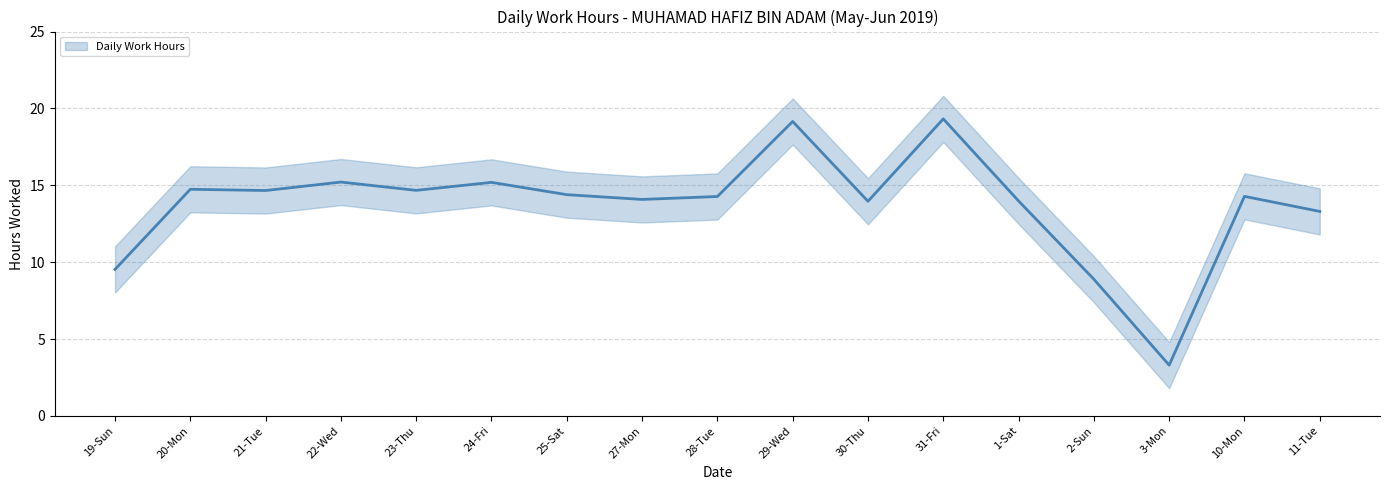

What is the difference between the values at 3-Mon and 30-Thu?

10.7